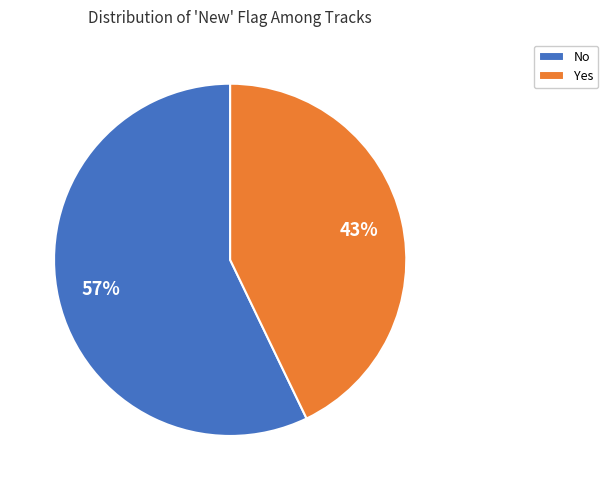

To the nearest percent, what is the average slice percentage?

50%